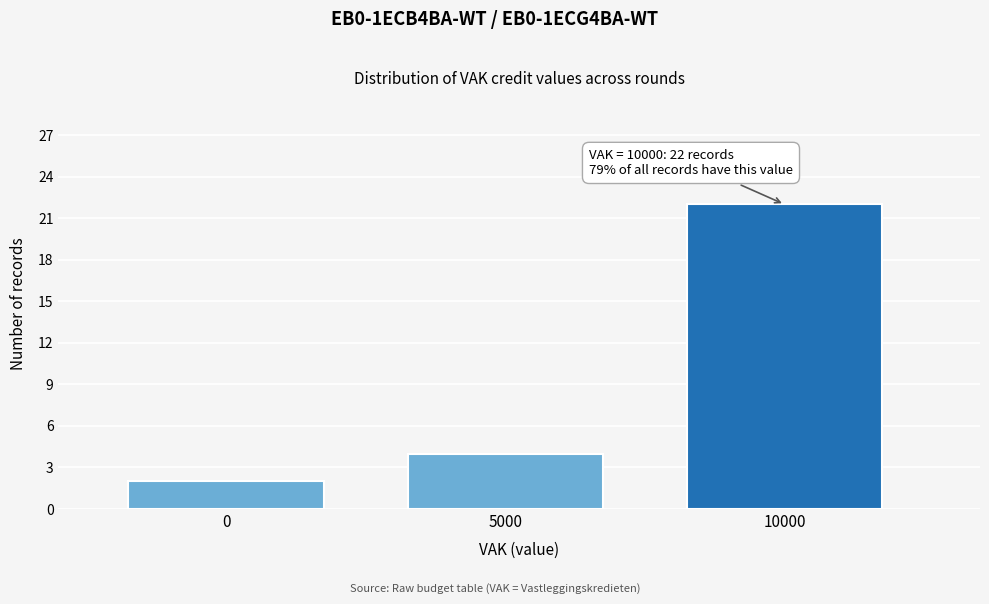

Reading left to right, extract all data points from this chart.

2	4	22